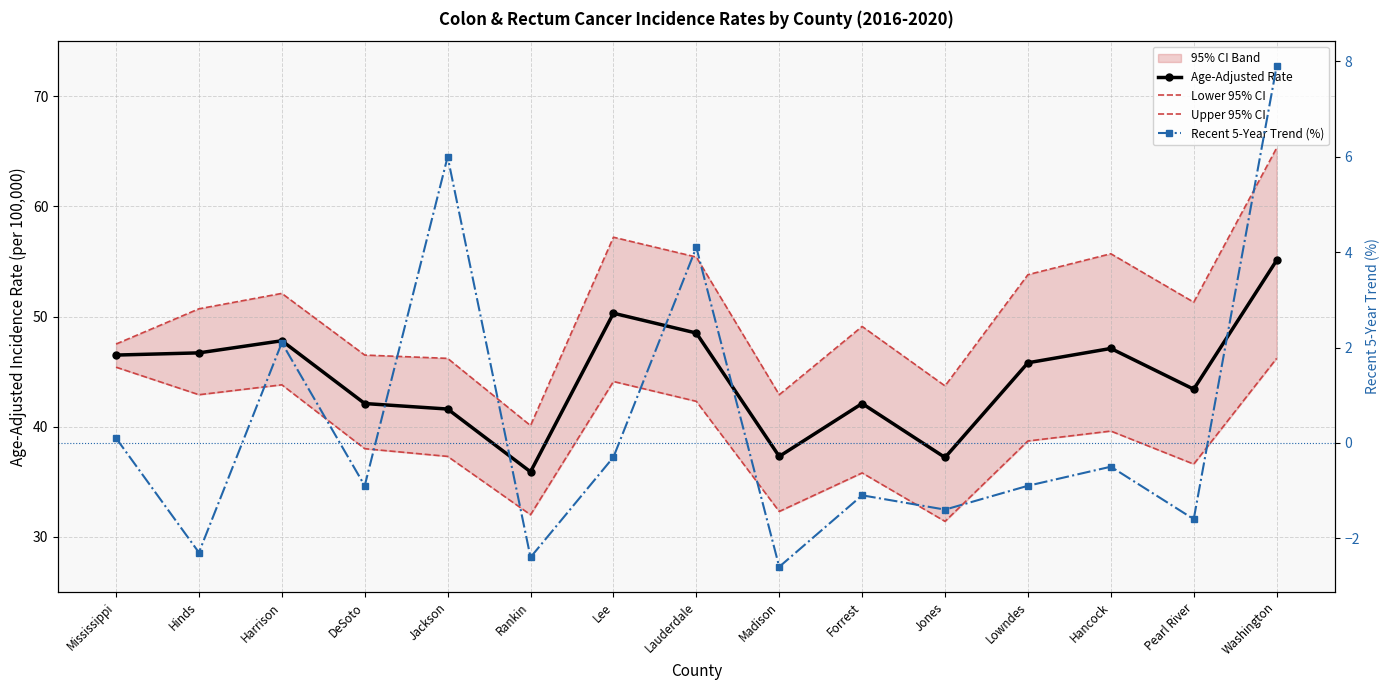

What is the minimum value shown in the chart?

-2.6